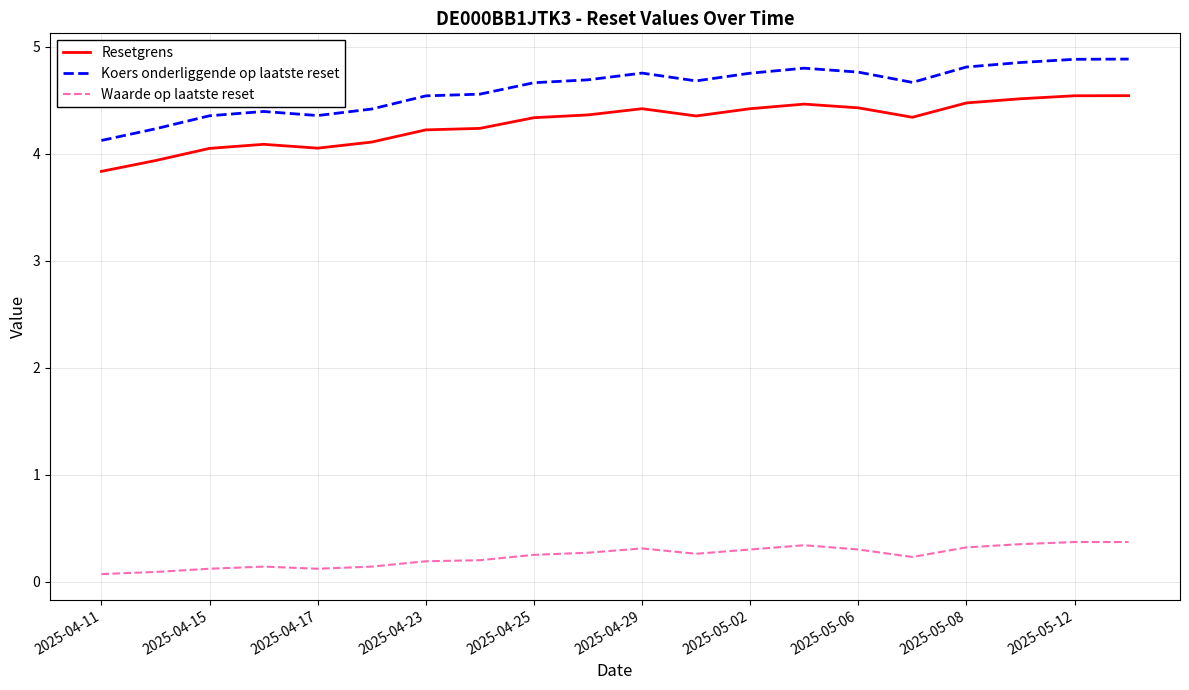

What are all the series names shown in the legend?

Resetgrens, Koers onderliggende op laatste reset, Waarde op laatste reset